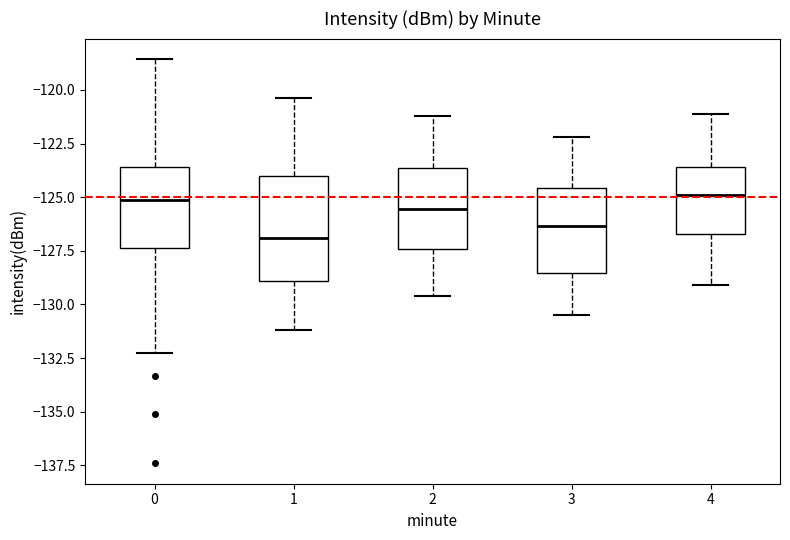

Which box is the tallest, from its lower edge to its upper edge?

1